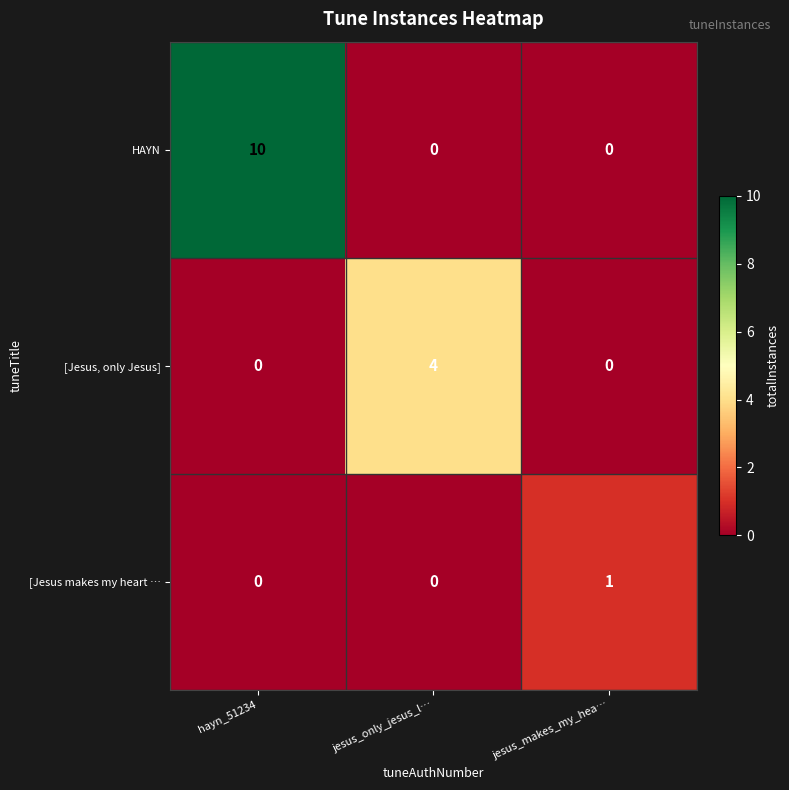

Reading left to right, transcribe all the data shown in this chart.

HAYN: 10	0	0
[Jesus, only Jesus]: 0	4	0
[Jesus makes my heart …: 0	0	1